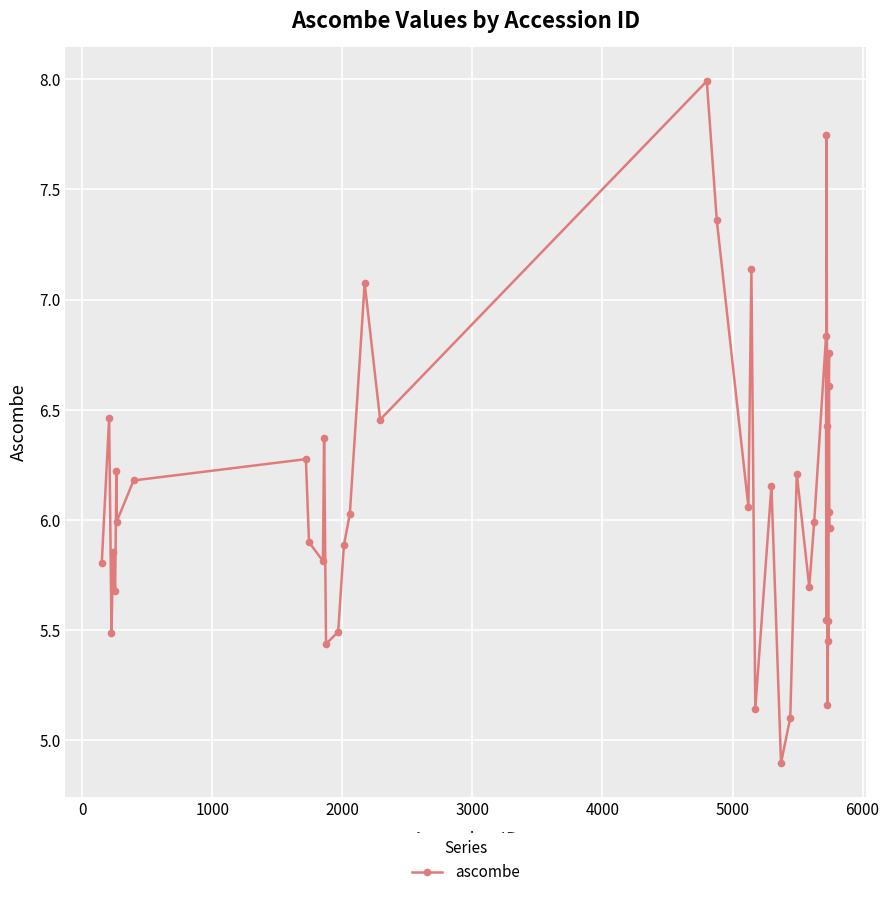

What is the greatest value displayed?

8.0